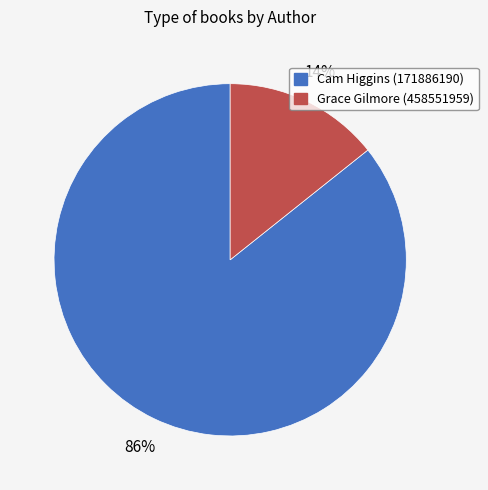

Rank the categories by value from highest to lowest.

Cam Higgins (171886190), Grace Gilmore (458551959)